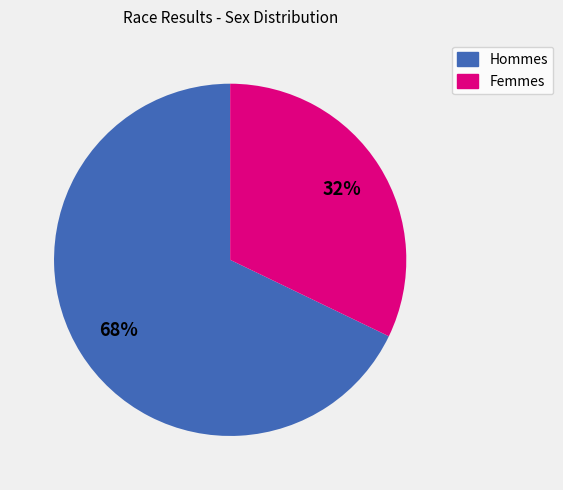

What is the largest slice in the pie chart?

Hommes